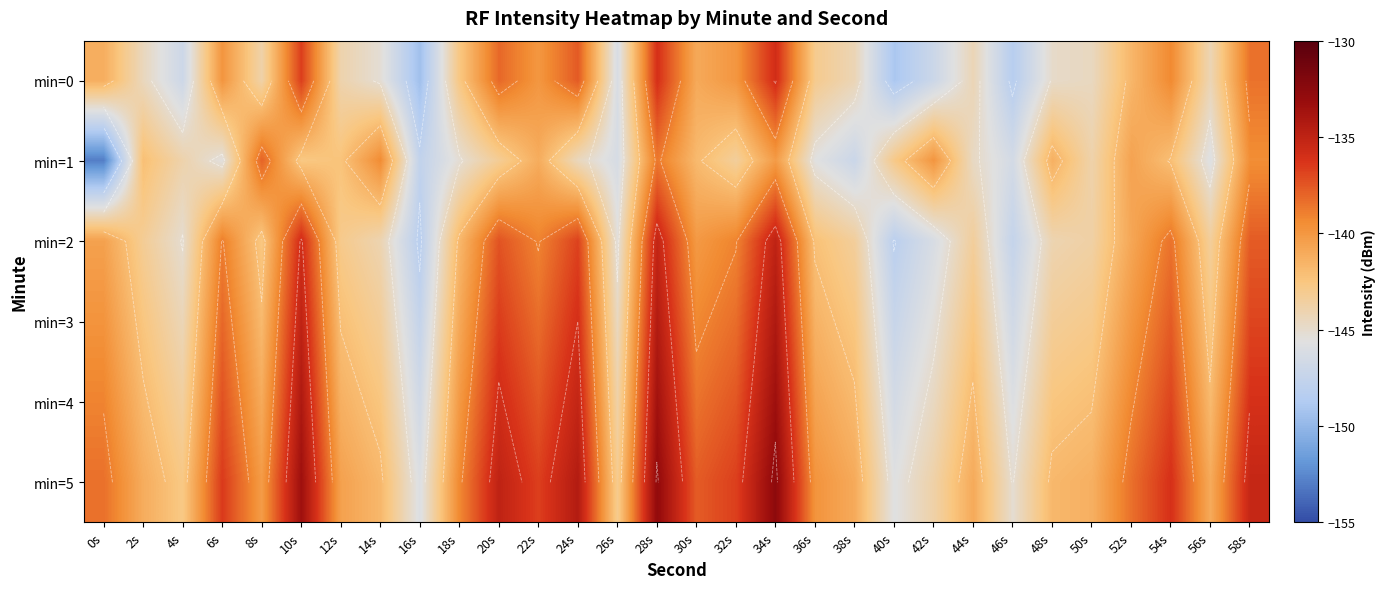

Rank the series by their maximum value, from lowest to highest.

min=1, min=0, min=2, min=3, min=4, min=5